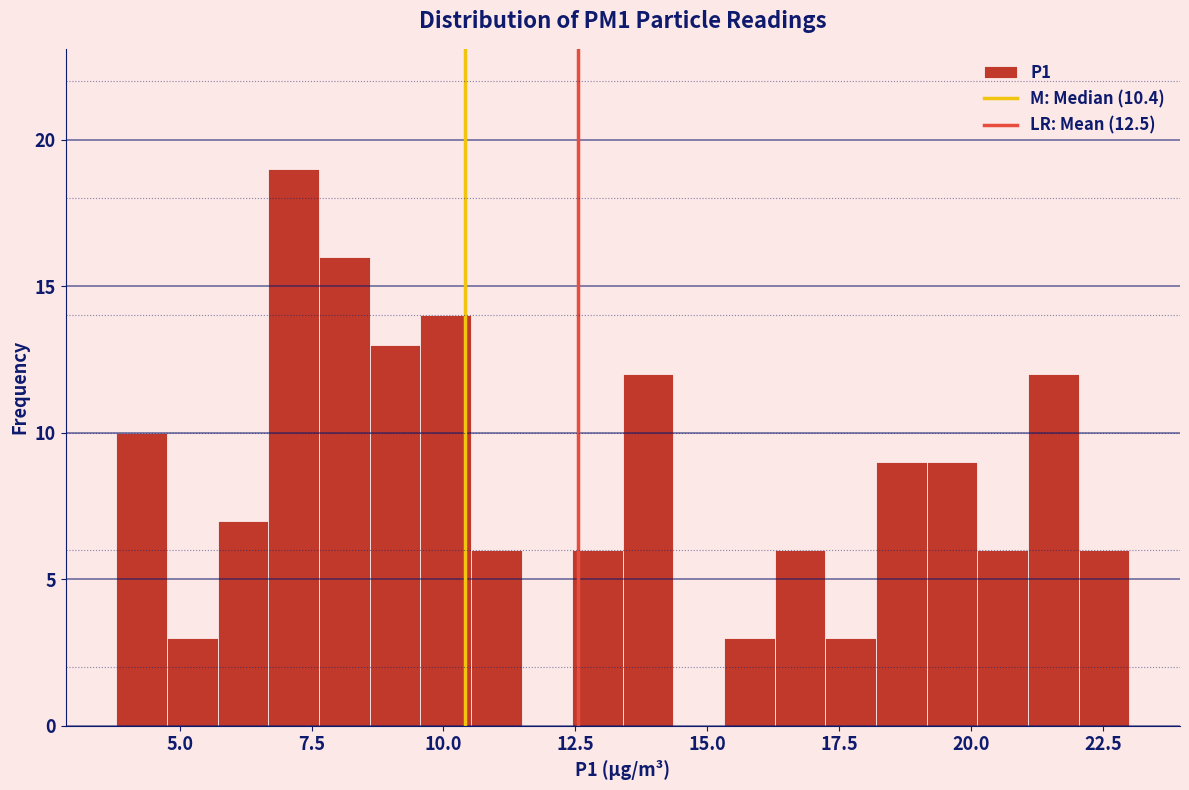

Read against the x-axis, roughly where is the centre of the tallest bar?

7.0